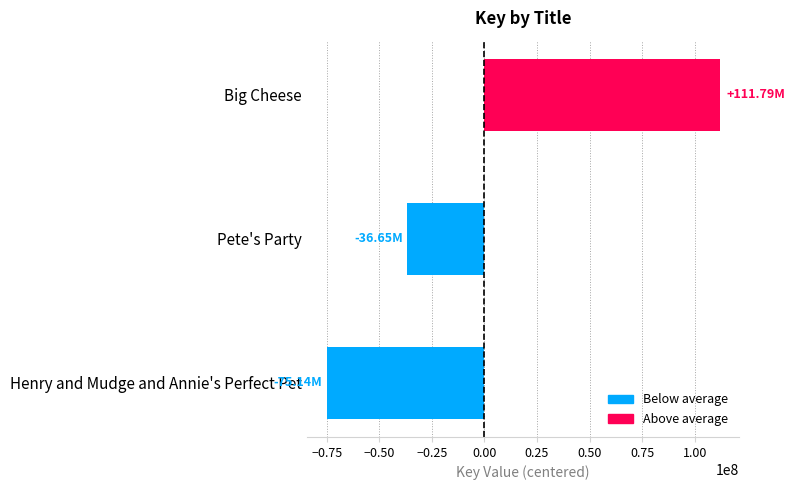

Where is the data nearest to the value 18325085?

Pete's Party